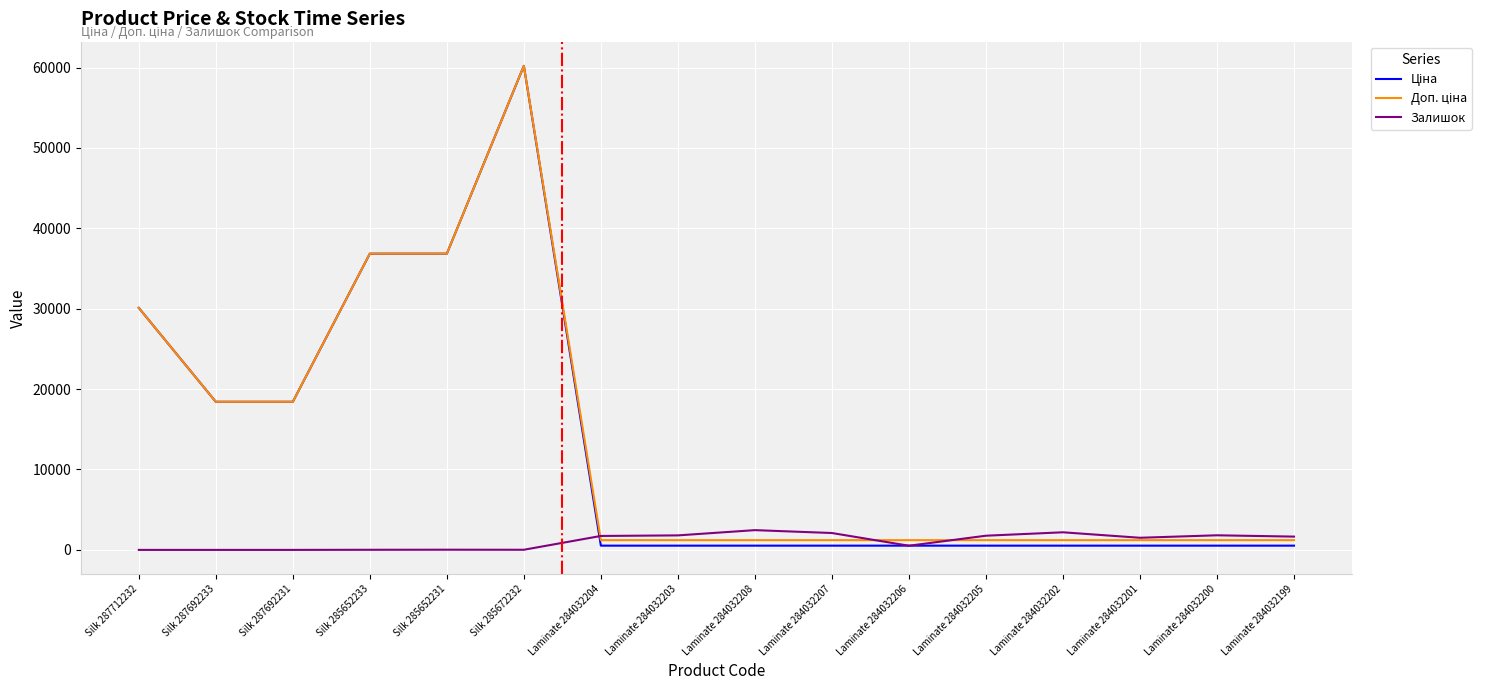

What is the sum of all Залишок values?

17595.0